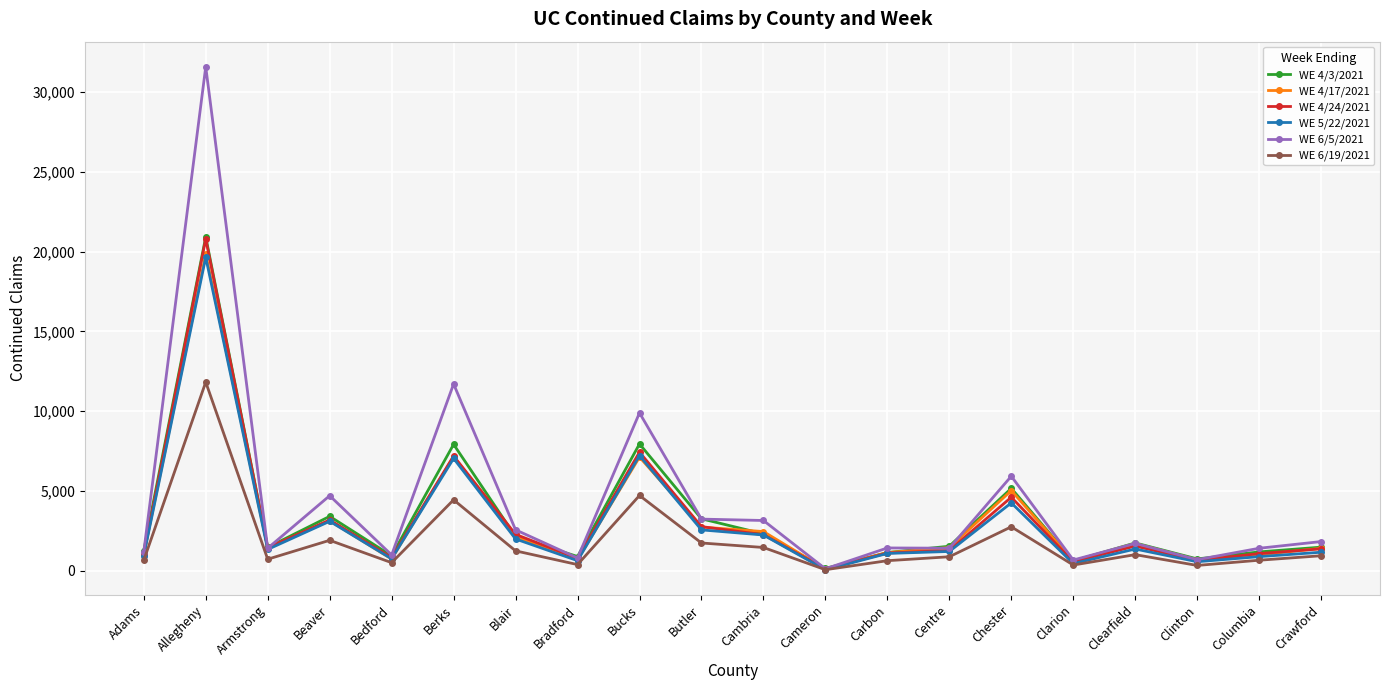

What are all the series names shown in the legend?

WE 4/3/2021, WE 4/17/2021, WE 4/24/2021, WE 5/22/2021, WE 6/5/2021, WE 6/19/2021